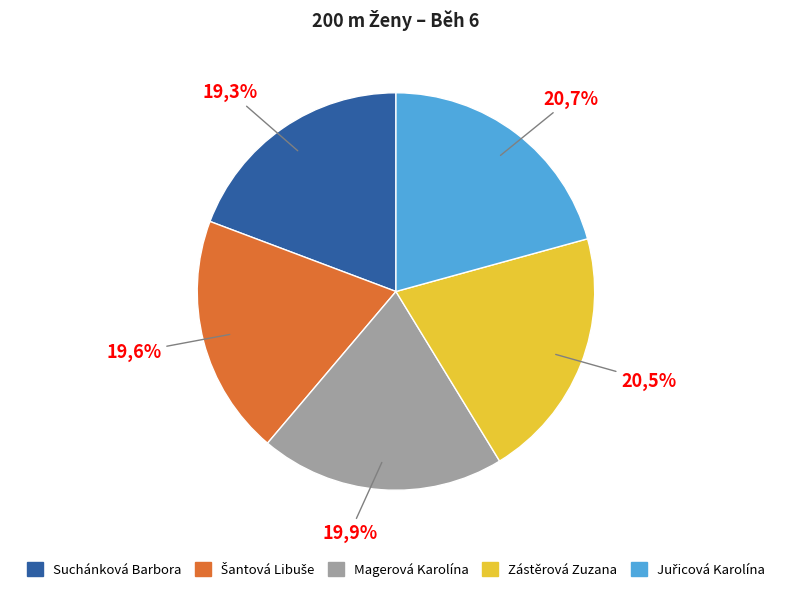

How many slices are in this pie chart?

5